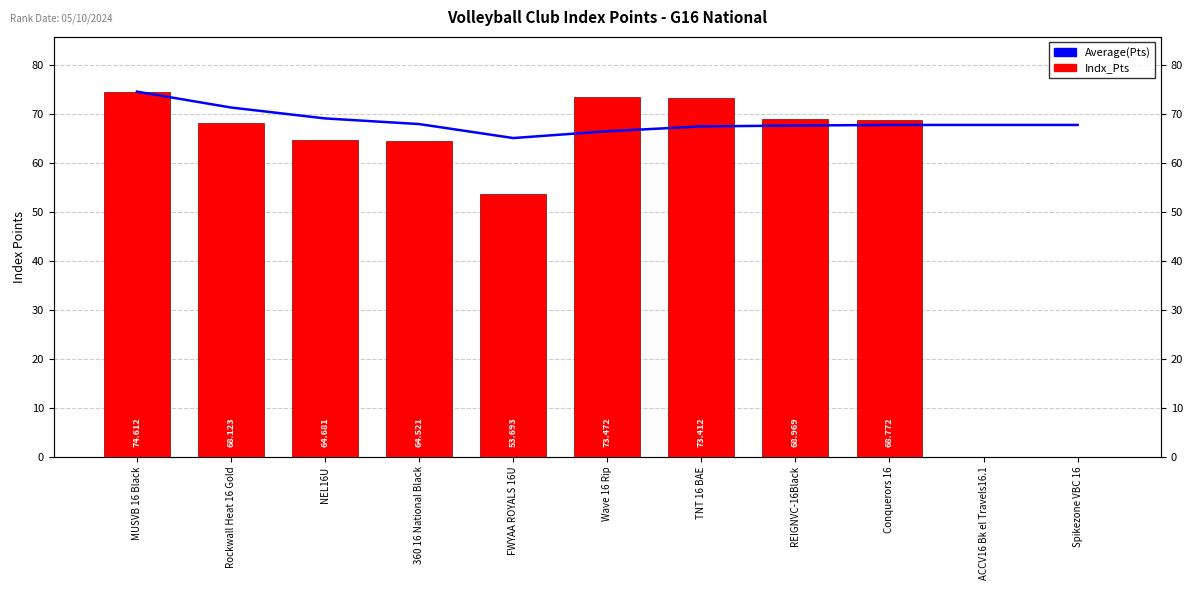

What is the label of the 2nd bar from the right?

ACCV16 Bk el Travels16.1